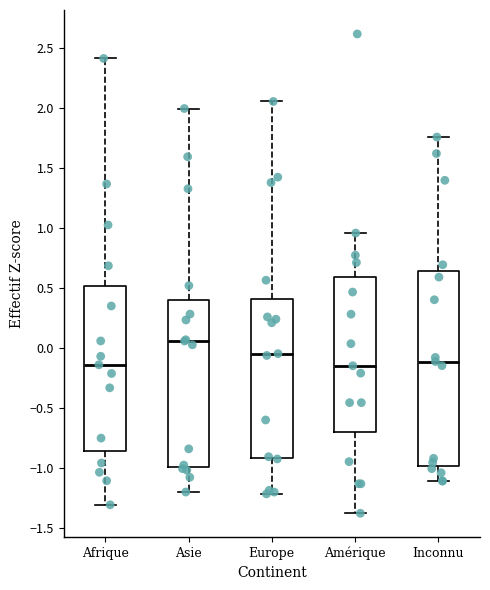

Which box has the highest median line?

Asie